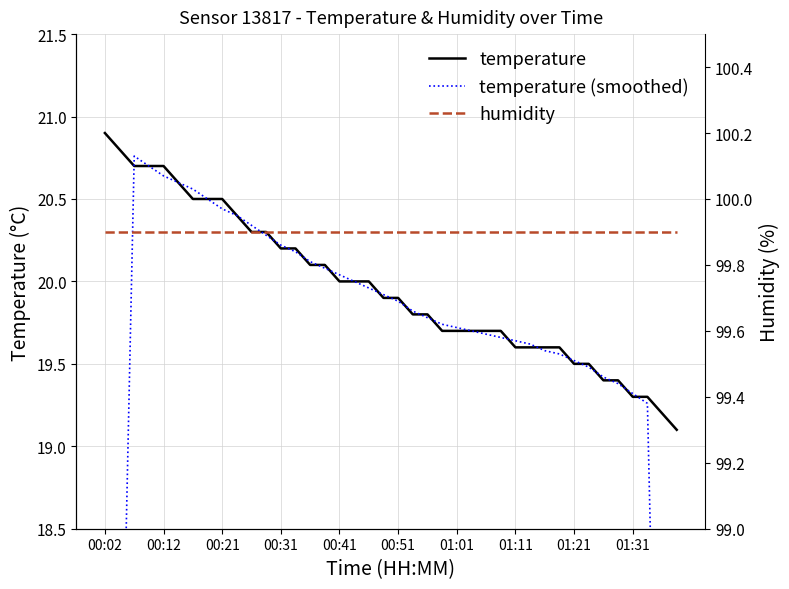

Which category has the lowest value across all series?

39